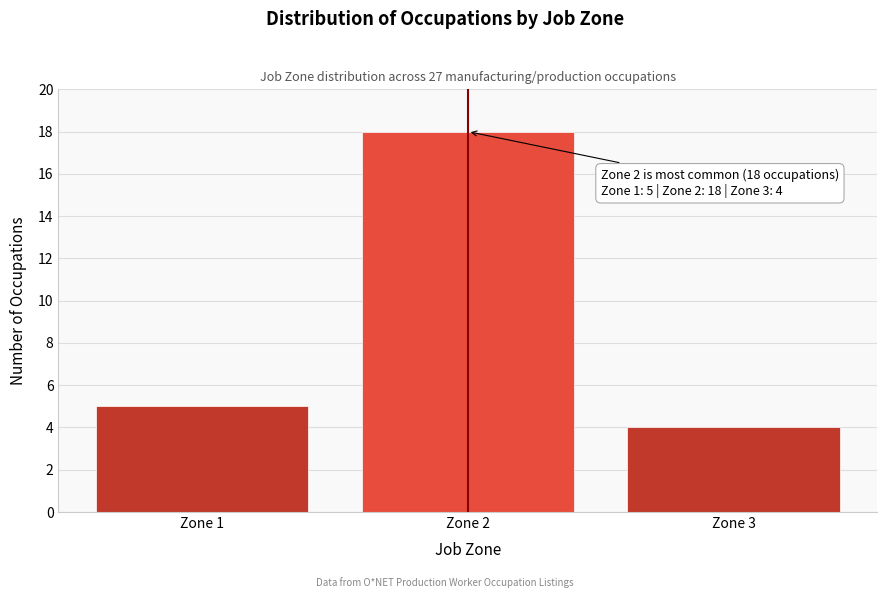

Reading right to left, what are all the values shown in this chart?

Zone 3=4	Zone 2=18	Zone 1=5